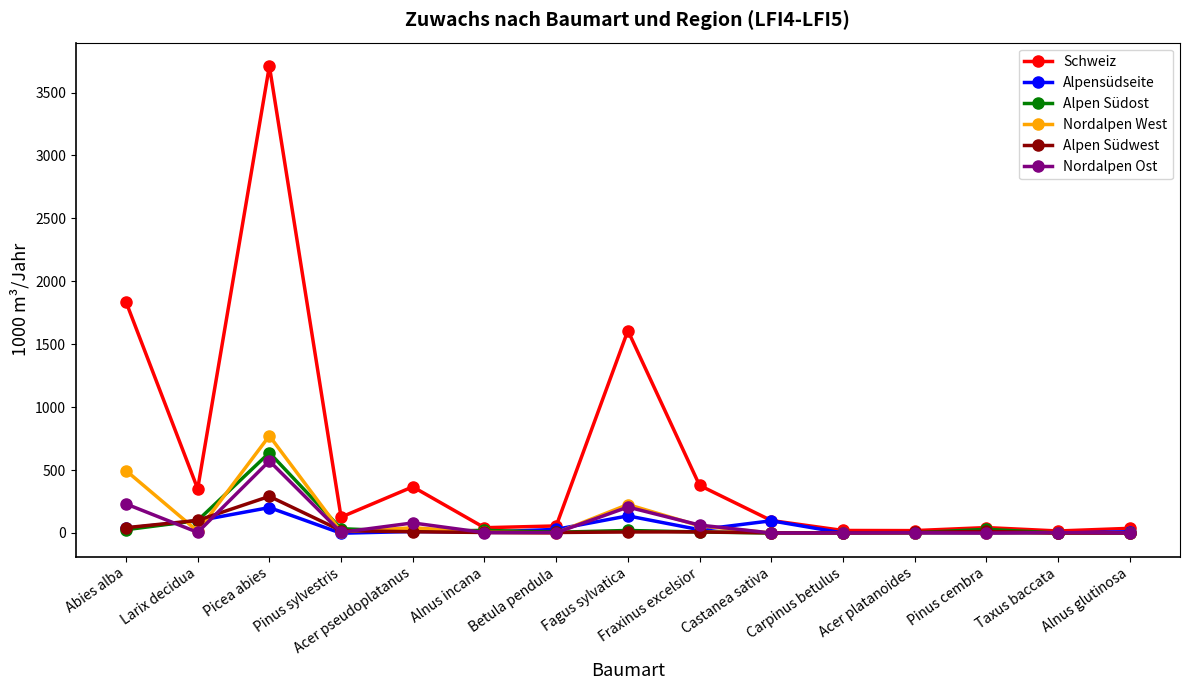

What is the label of the 13th point from the right?

Picea abies